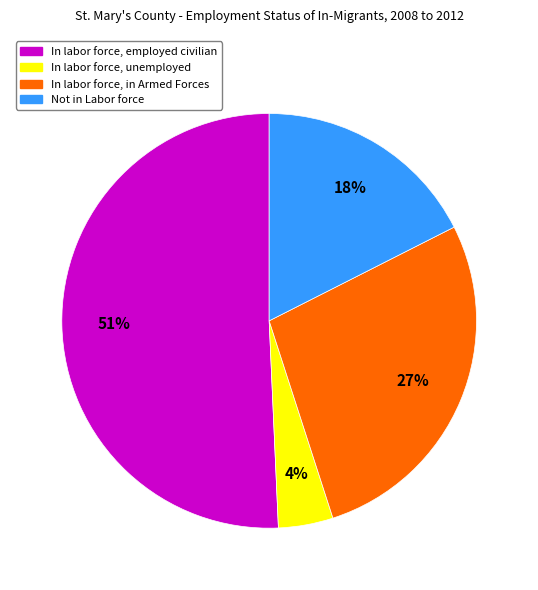

Does In labor force, employed civilian account for over 50% of the chart?

Yes